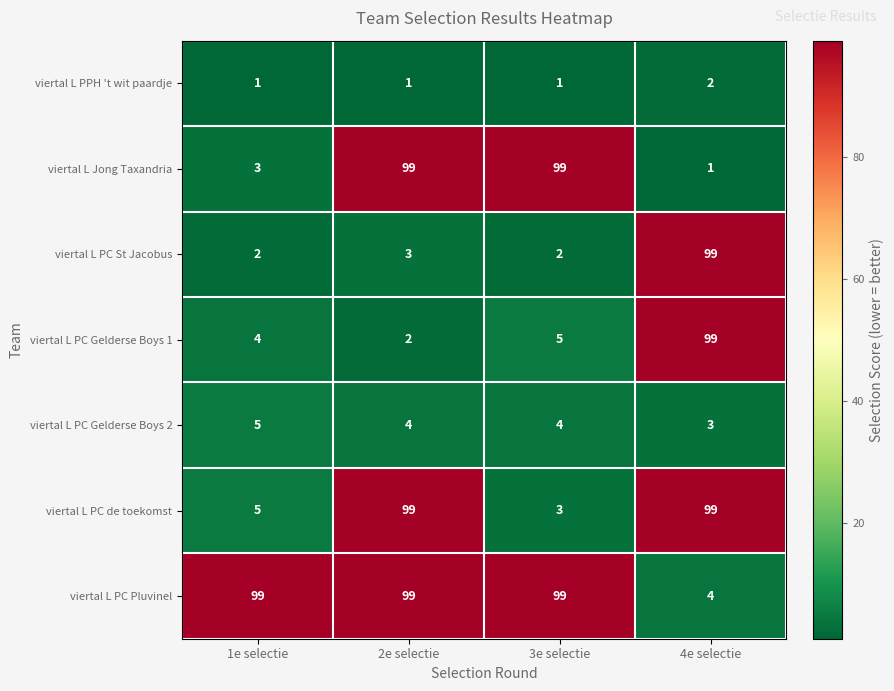

What is the difference between the highest and lowest values at 2e selectie?

98